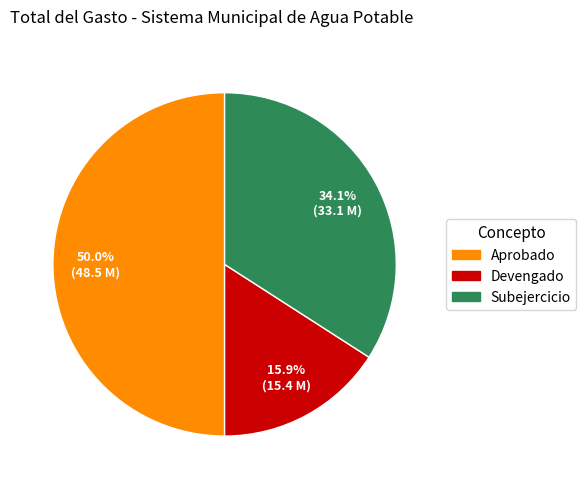

Which slice is the largest?

Aprobado